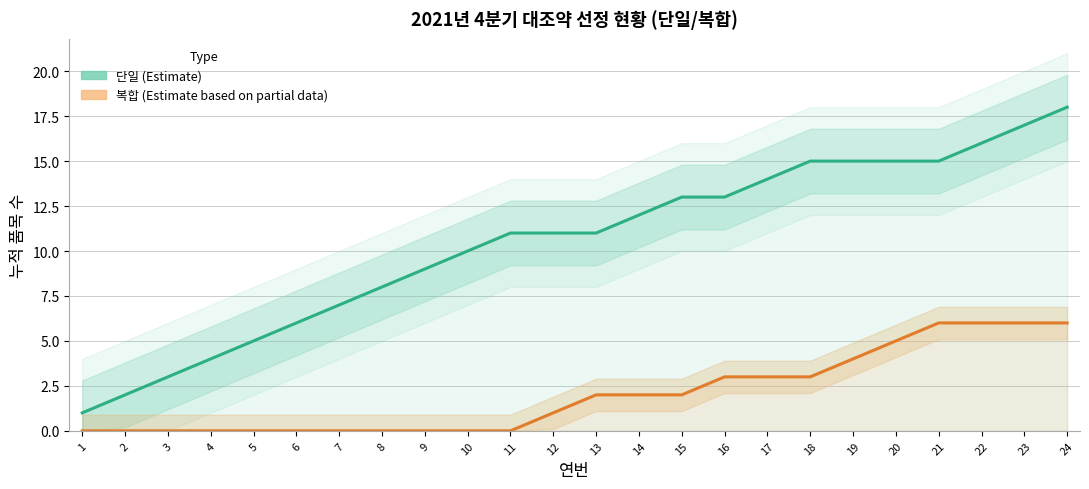

Is the value of 단일 (Estimate) at 11 greater than the value of 복합 (Estimate based on partial data) at 8?

Yes